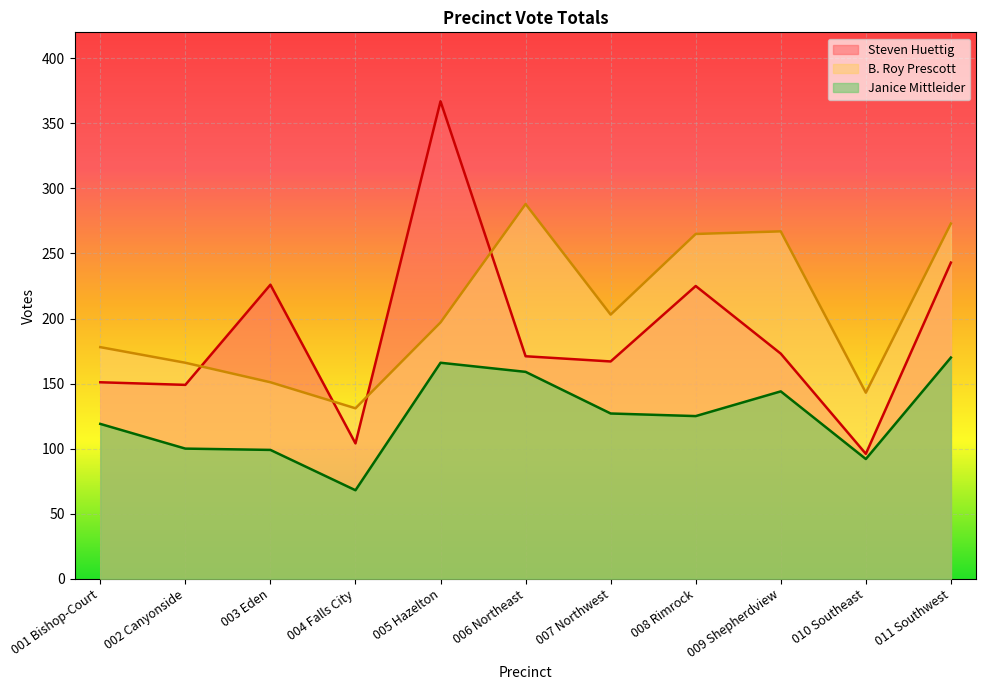

Is it true that Janice Mittleider equals 100 at 002 Canyonside?

True